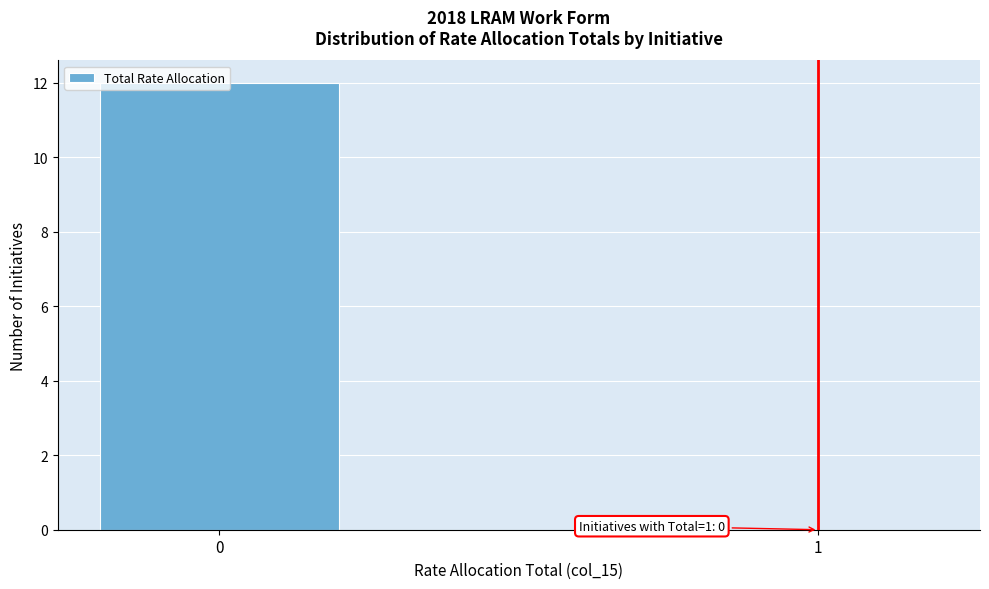

What is the sum of all values?

12